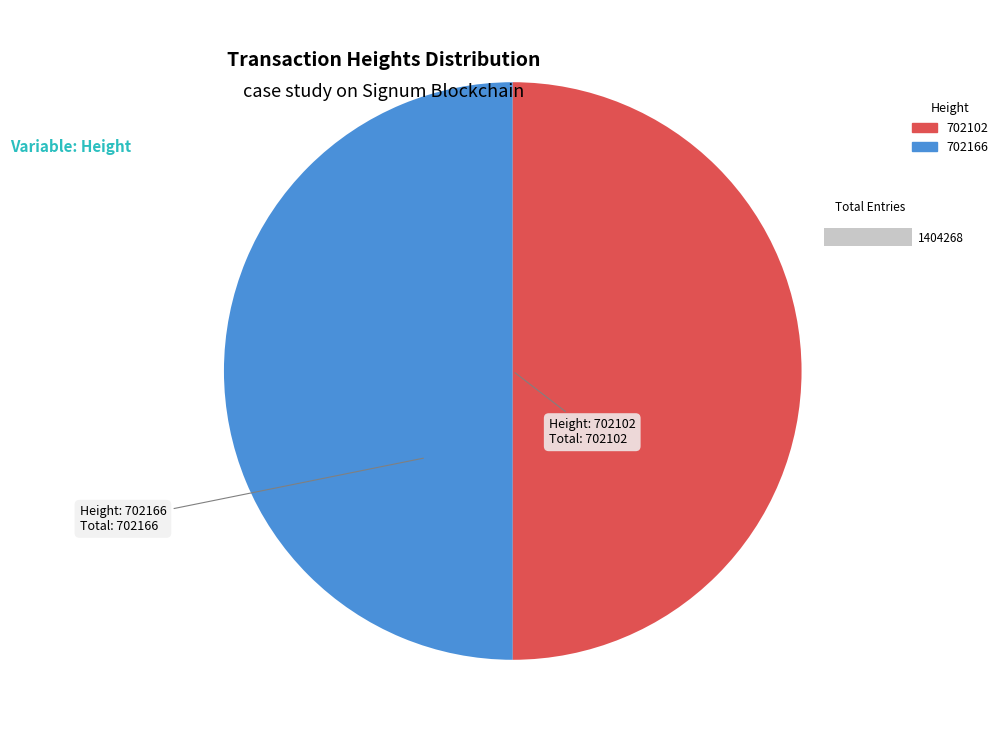

What is the total percentage of 702166 and 702102?

100.0%